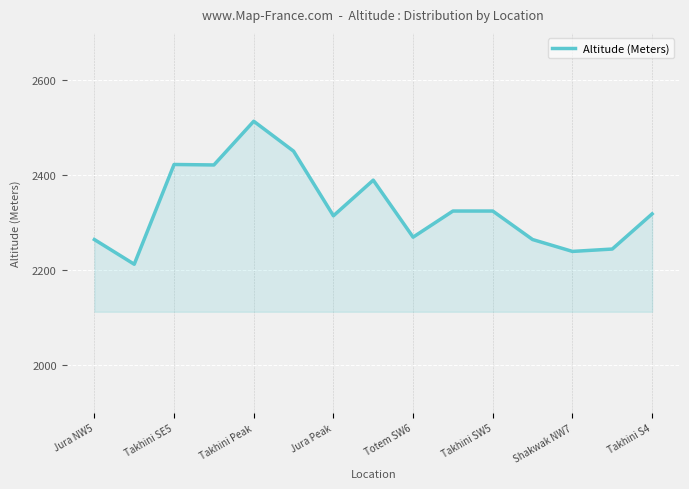

What is the greatest value displayed?

2514